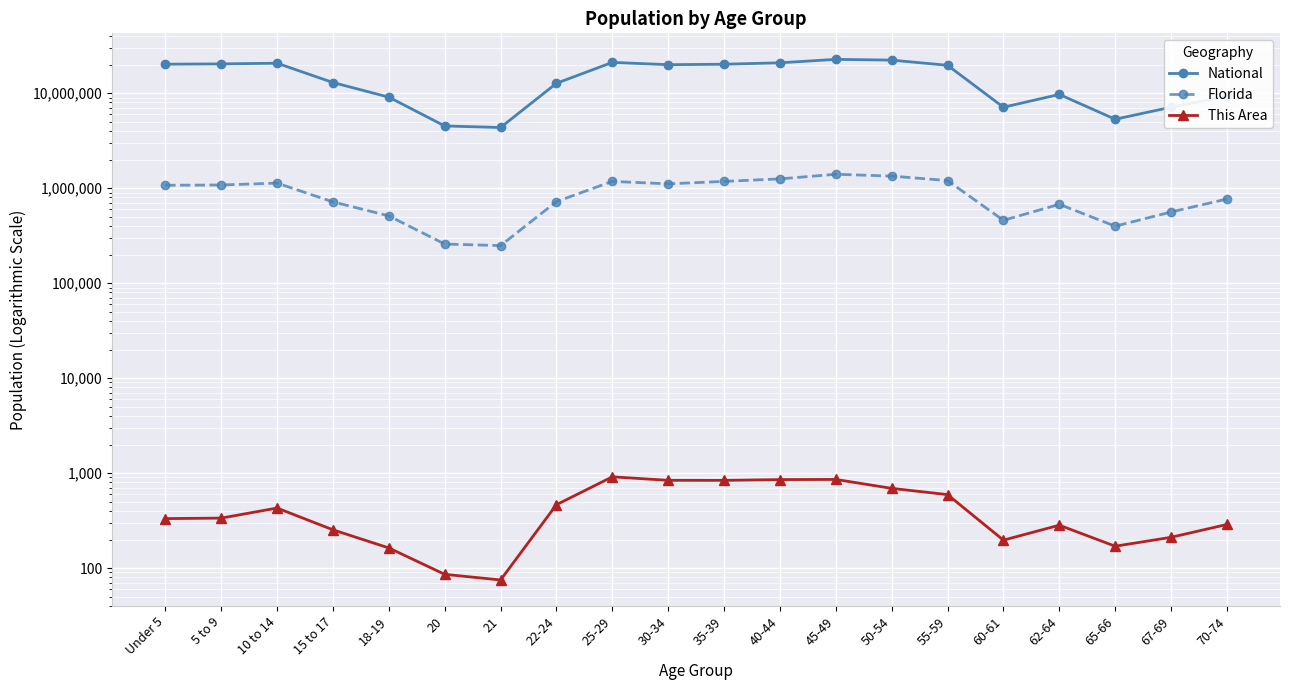

The value of This Area at 60-61 is 97. True or false?

False